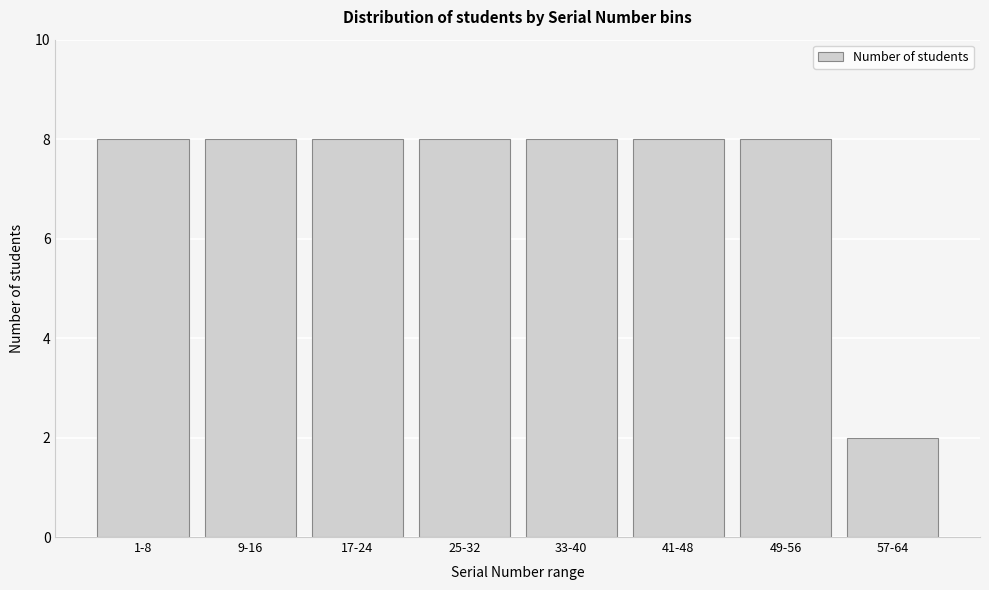

Reading left to right, list all the values displayed in this chart.

8	8	8	8	8	8	8	2